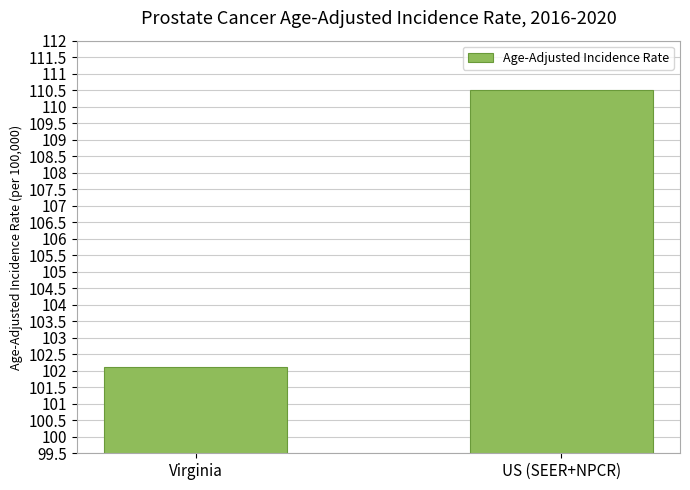

List the labels in order of value, largest first.

US (SEER+NPCR), Virginia